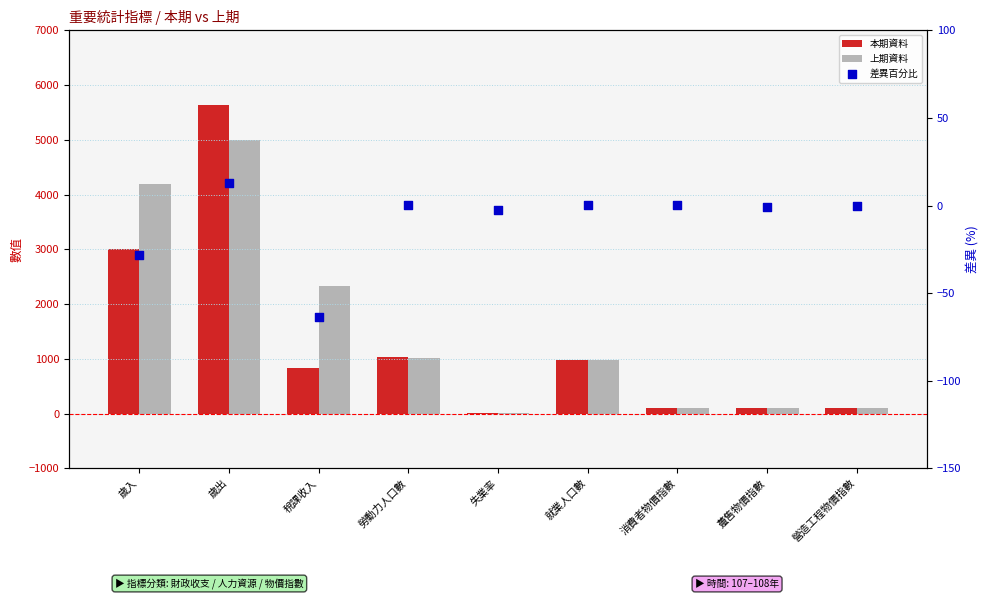

Which series contains the lowest Y value?

差異百分比